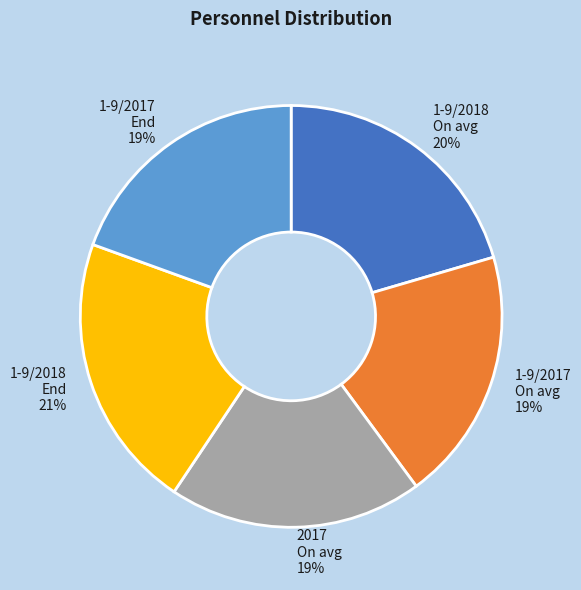

To the nearest percent, what is the difference between the largest and smallest slice percentages?

2%